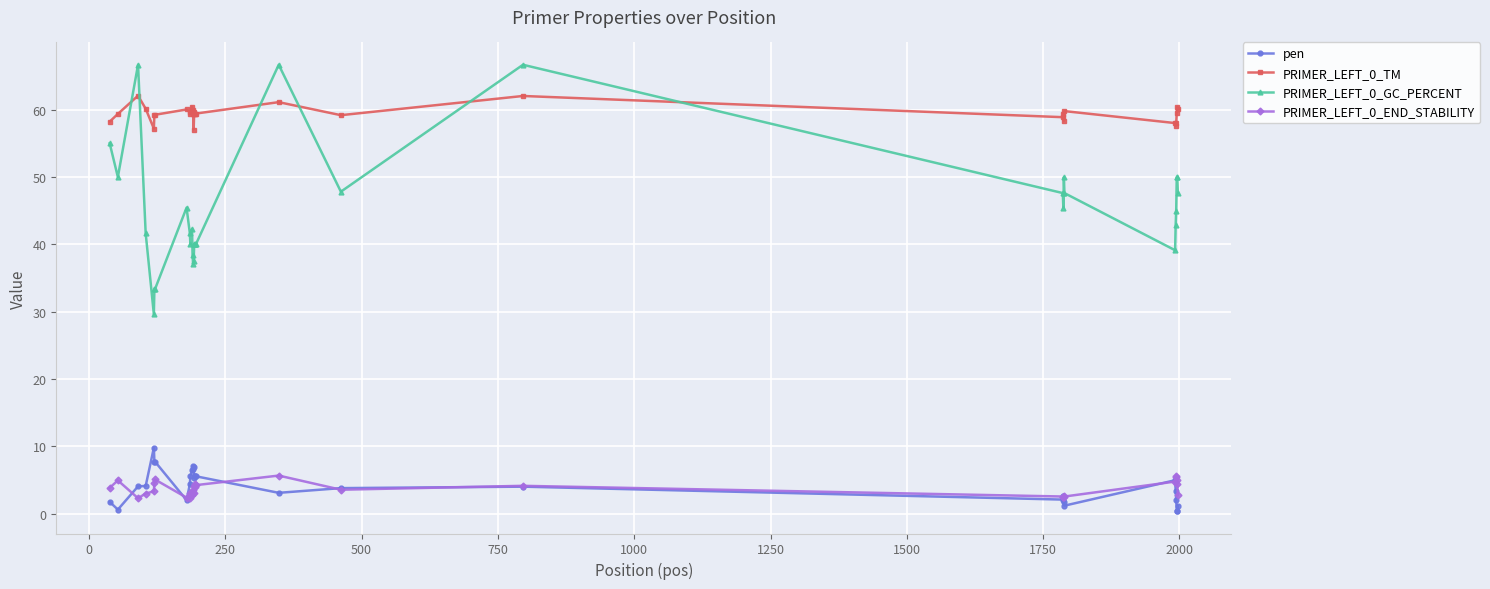

How many lines are shown in the chart?

4